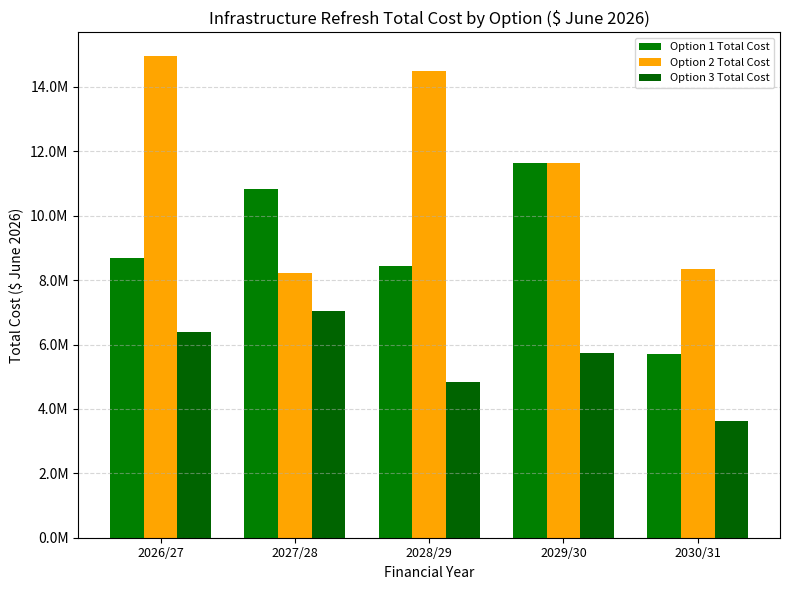

Rank the series at 2026/27 from lowest to highest value.

Option 3 Total Cost, Option 1 Total Cost, Option 2 Total Cost